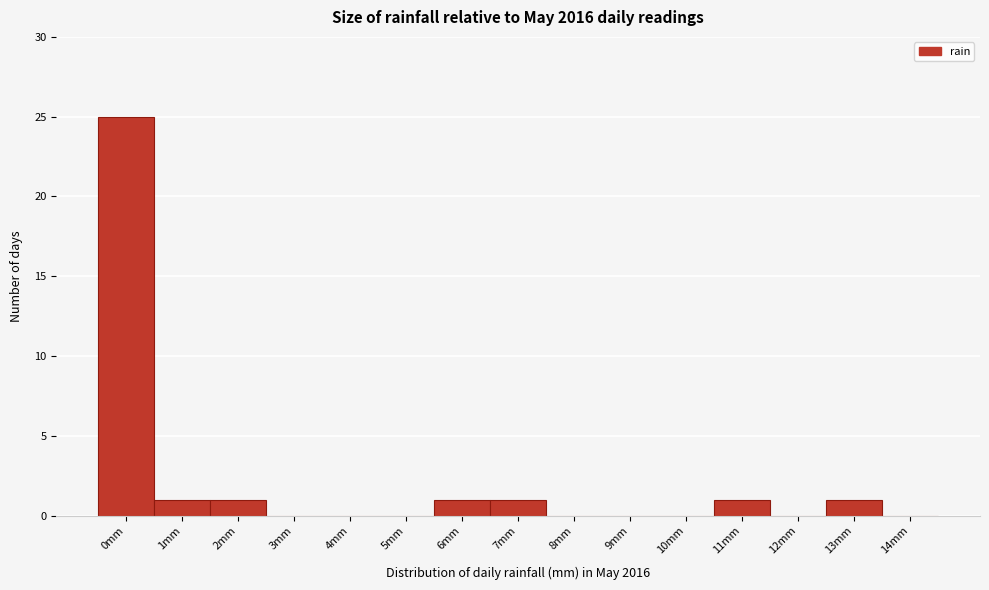

Reading left to right, transcribe all the data shown in this chart.

0mm=25	1mm=1	2mm=1	3mm=0	4mm=0	5mm=0	6mm=1	7mm=1	8mm=0	9mm=0	10mm=0	11mm=1	12mm=0	13mm=1	14mm=0